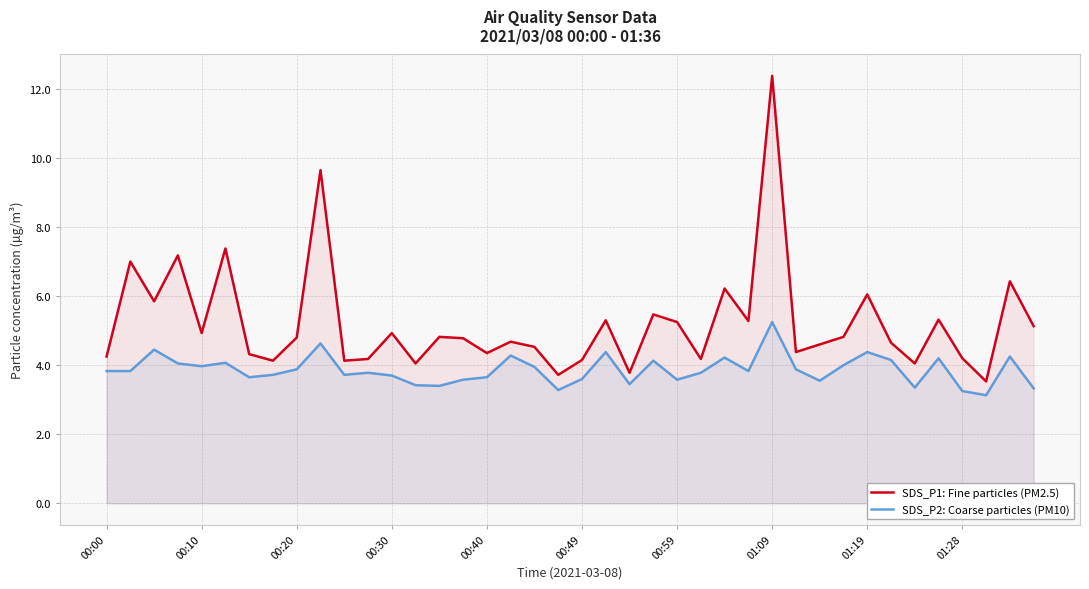

Reading right to left, list all the values displayed in this chart.

SDS_P1: Fine particles (PM2.5): 5.1	6.4	3.5	4.2	5.3	4.0	4.7	6.0	4.8	4.6	4.4	12.4	5.3	6.2	4.2	5.2	5.5	3.8	5.3	4.2	3.7	4.5	4.7	4.3	4.8	4.8	4.0	4.9	4.2	4.1	9.7	4.8	4.1	4.3	7.4	4.9	7.2	5.8	7.0	4.2
SDS_P2: Coarse particles (PM10): 3.3	4.2	3.1	3.2	4.2	3.4	4.2	4.4	4.0	3.5	3.9	5.2	3.8	4.2	3.8	3.6	4.1	3.5	4.4	3.6	3.3	4.0	4.3	3.6	3.6	3.4	3.4	3.7	3.8	3.7	4.6	3.9	3.7	3.6	4.1	4.0	4.0	4.5	3.8	3.8